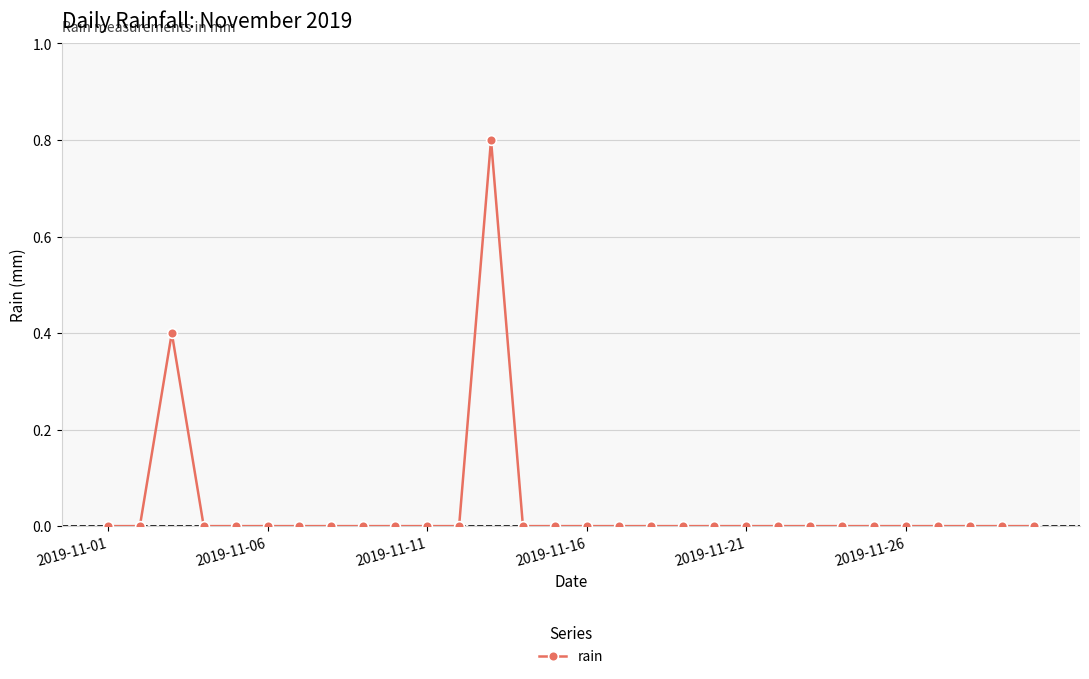

What is the maximum value shown in the chart?

0.8